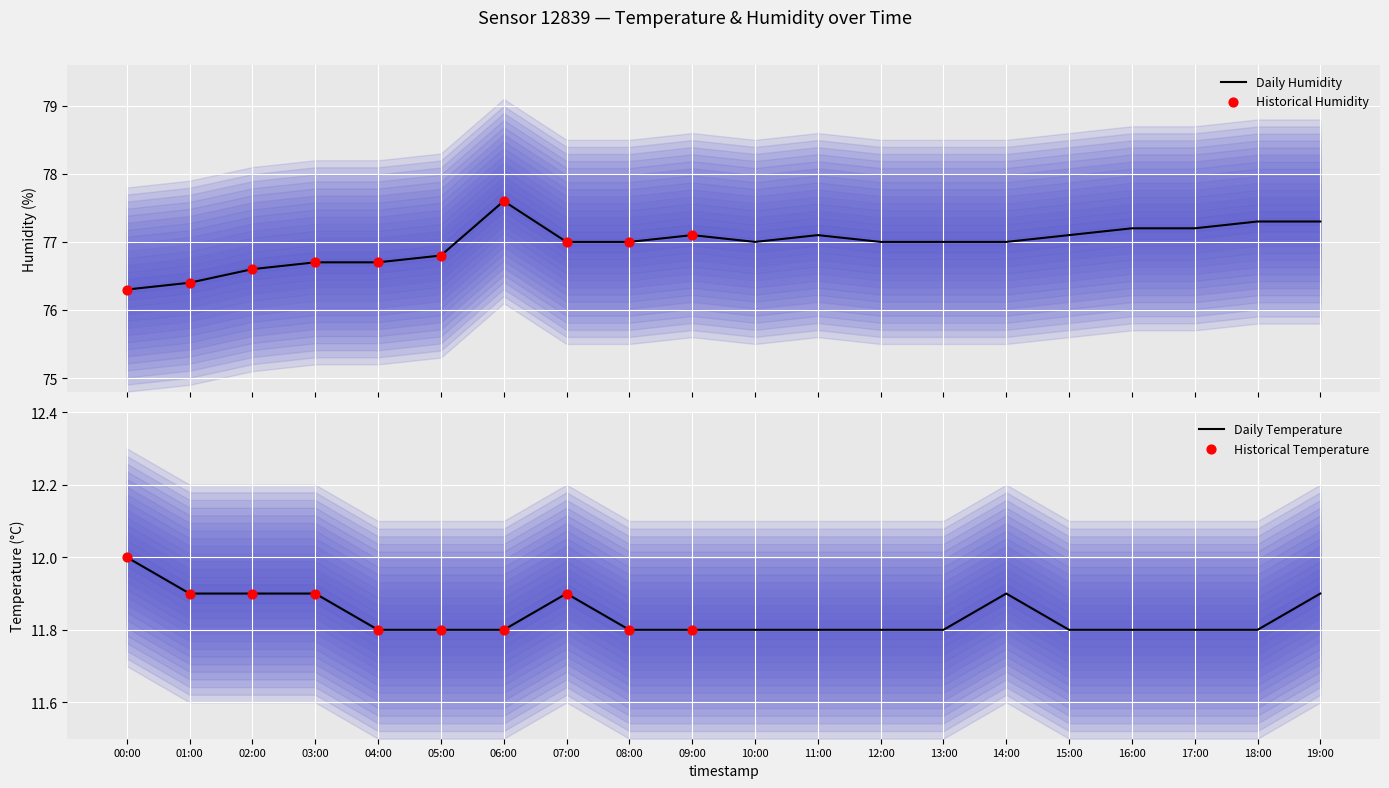

At how many categories does at least one series exceed 54?

20